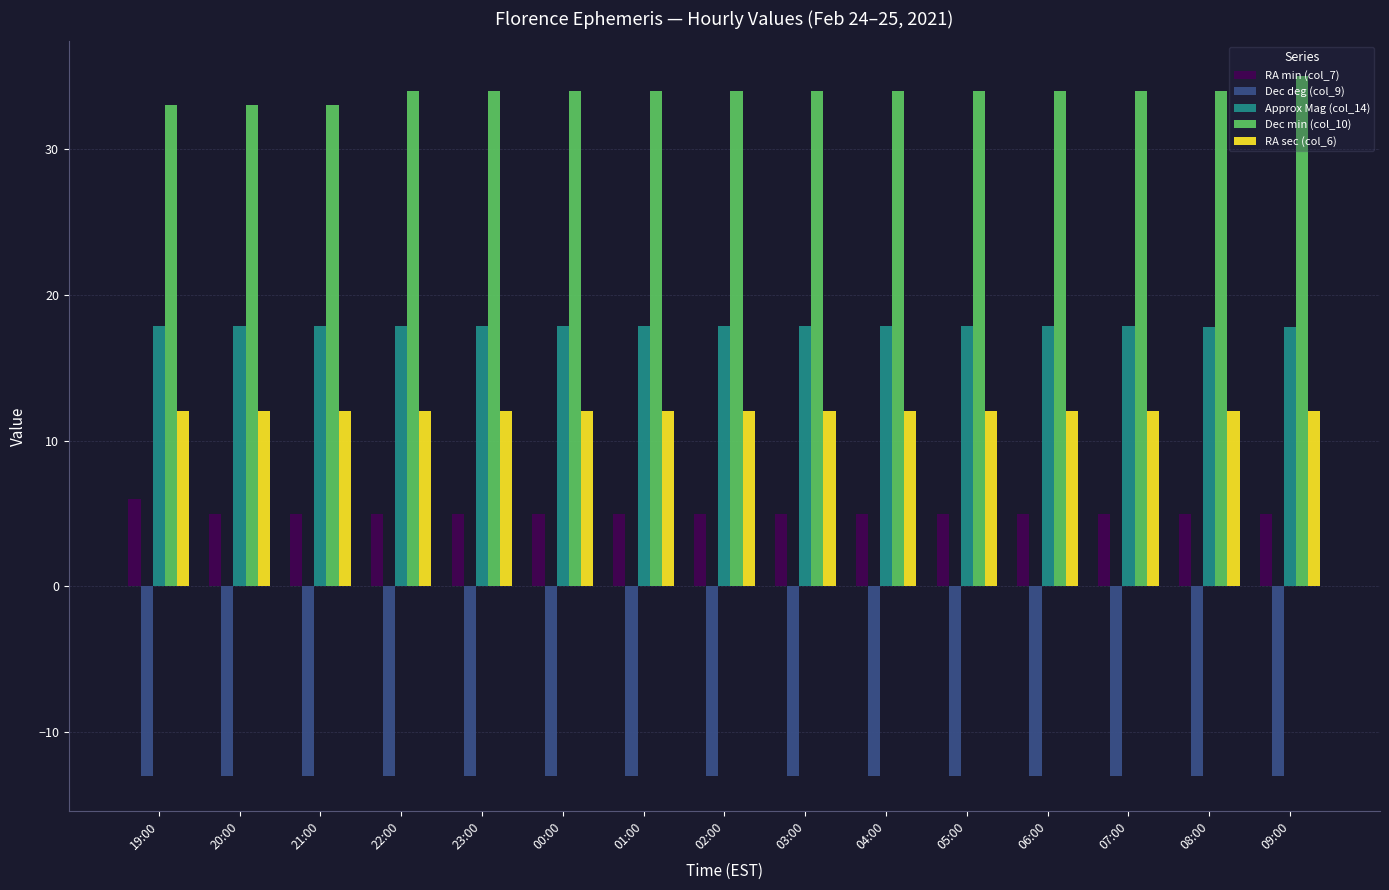

What is the value of the Dec min (col_10) bar at the 8th from the left?

34.0